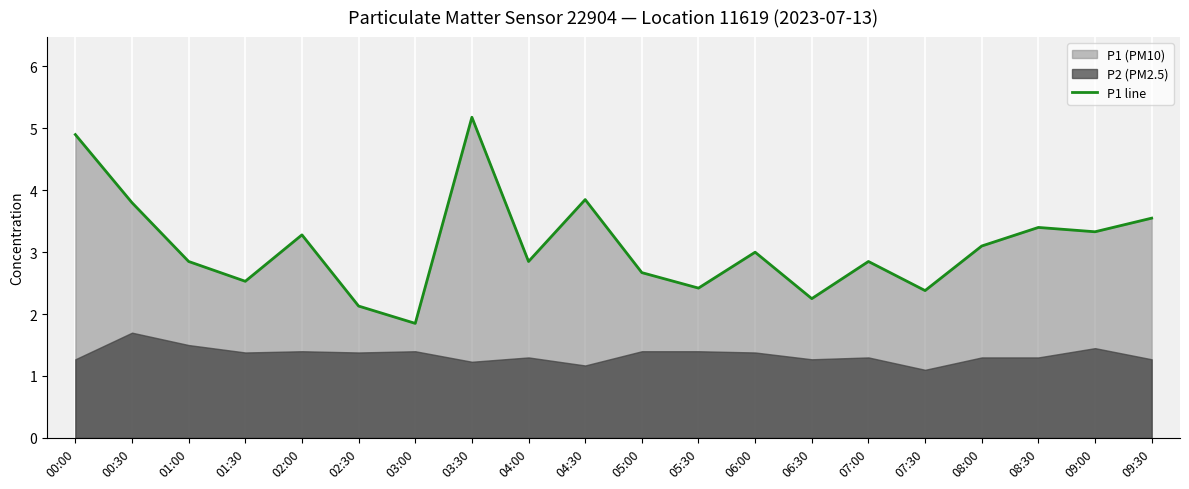

List the labels in order of value, smallest first.

03:00, 02:30, 06:30, 07:30, 05:30, 01:30, 05:00, 01:00, 04:00, 07:00, 06:00, 08:00, 02:00, 09:00, 08:30, 09:30, 00:30, 04:30, 00:00, 03:30